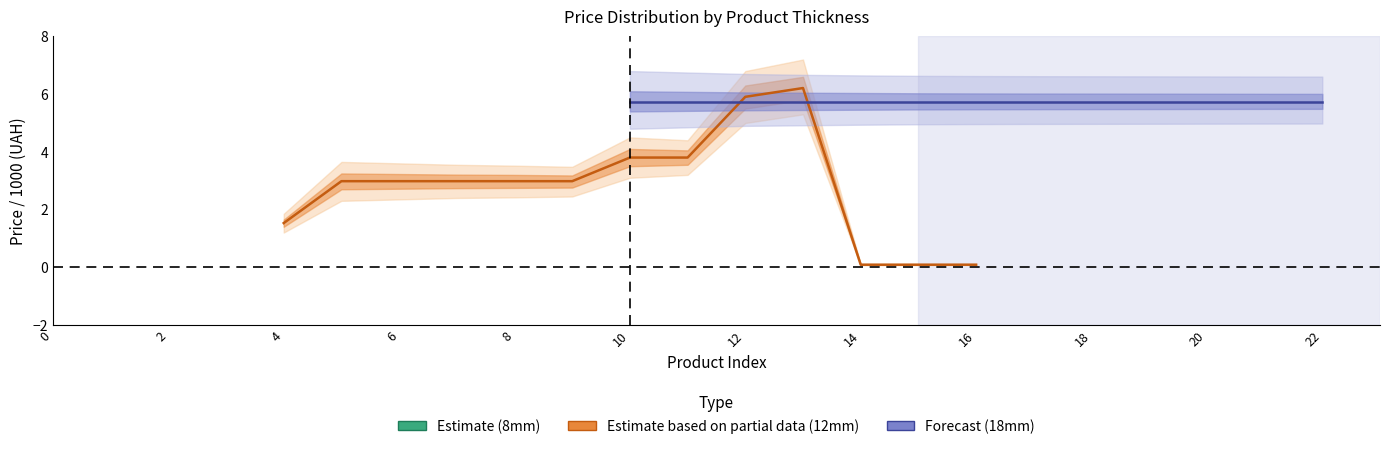

True or false: Estimate (8mm) and Estimate based on partial data (12mm) cross at least once.

False